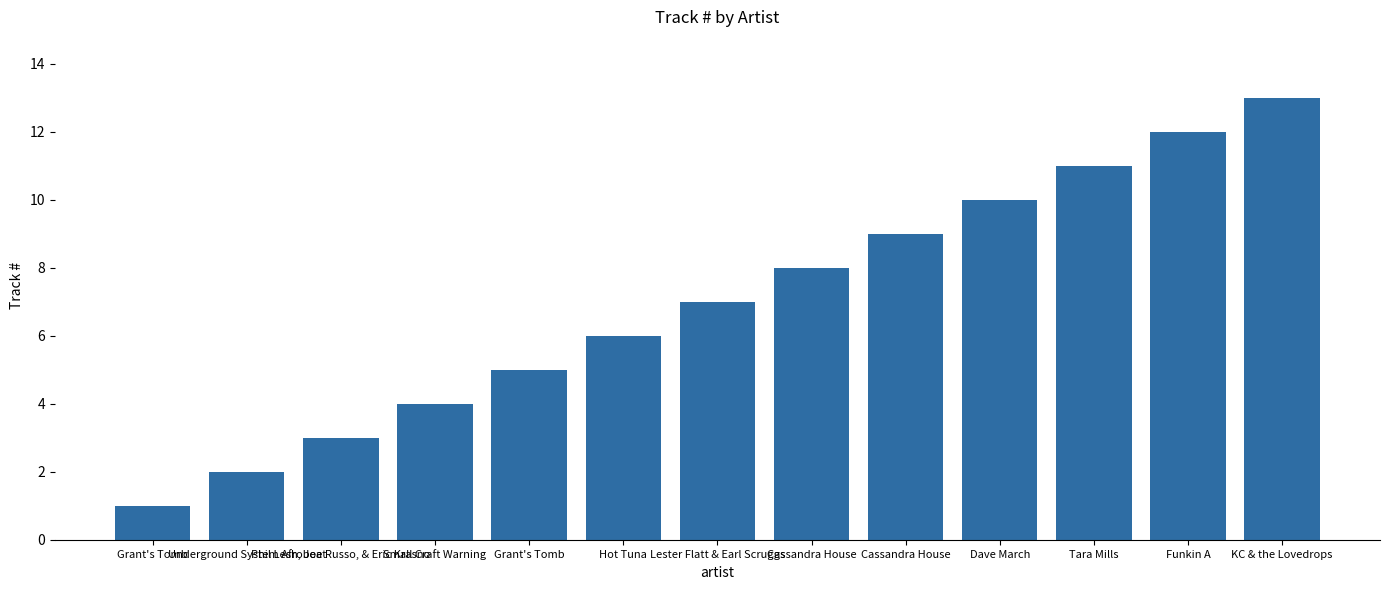

Does the chart contain stacked bars?

No